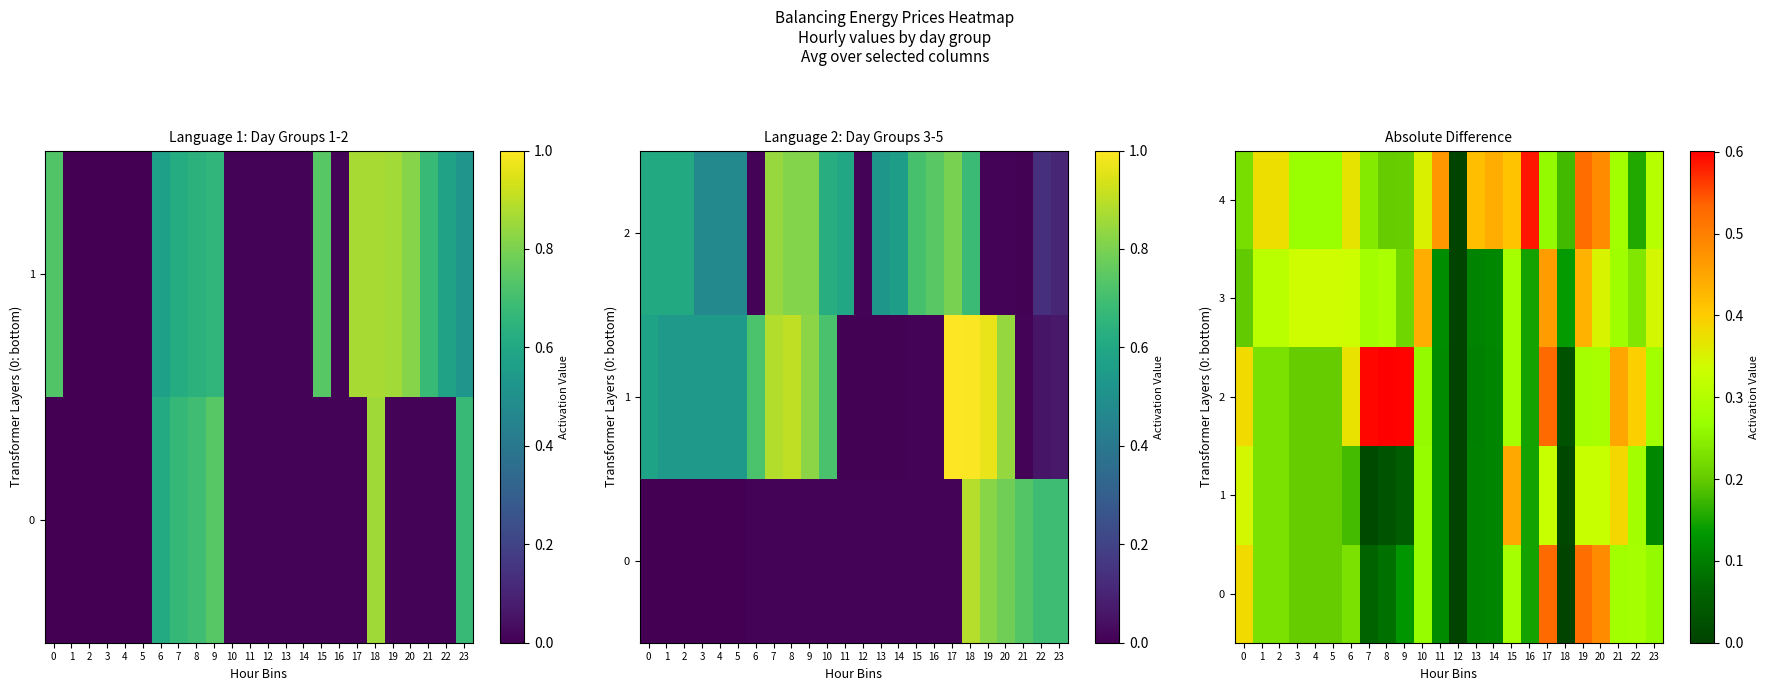

Which series has the largest total across all categories?

4